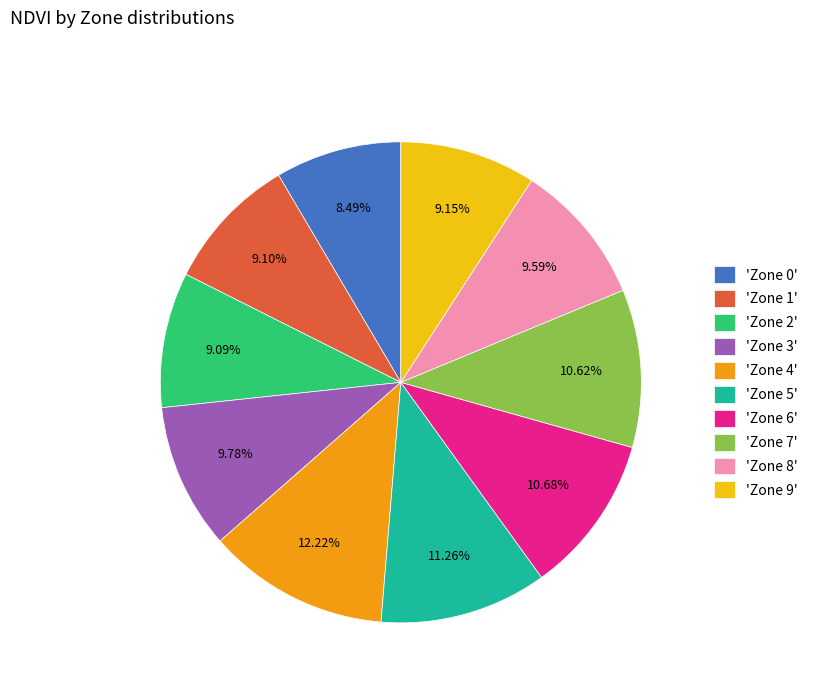

Is 'Zone 6' the majority of the pie?

No